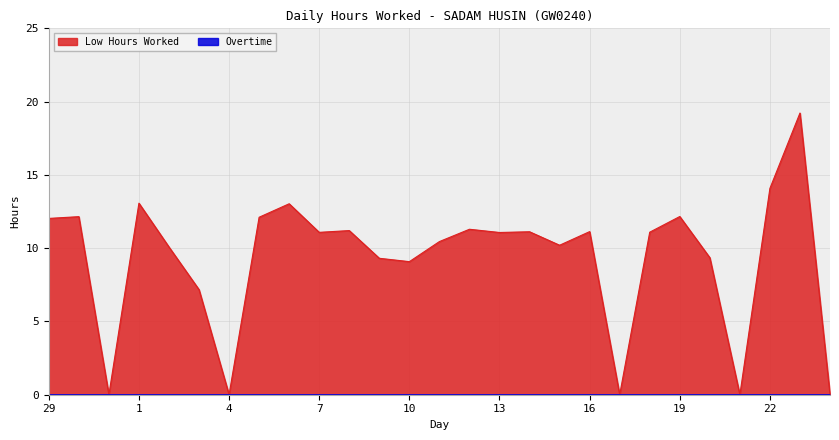

What is the label of the 26th point from the left?

23